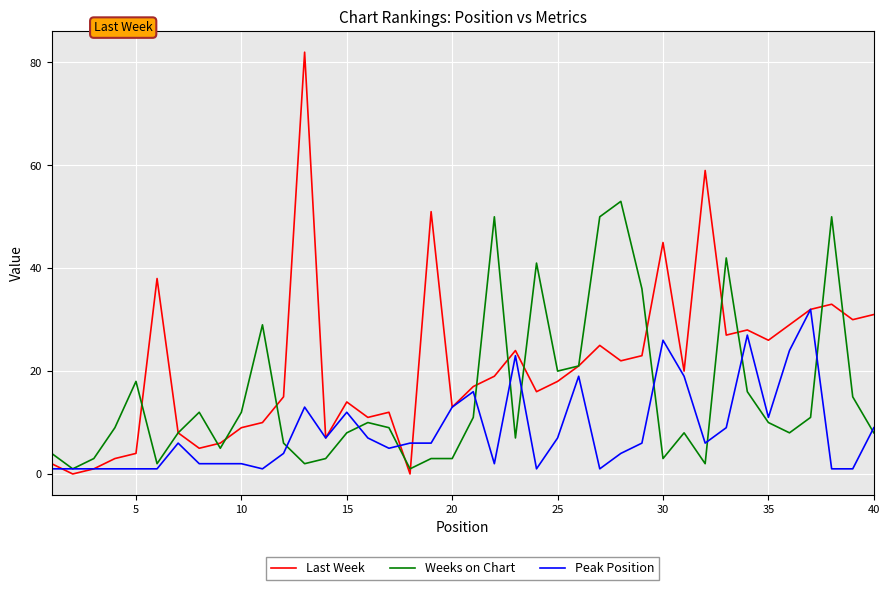

Which series has the largest range (max minus min)?

Last Week